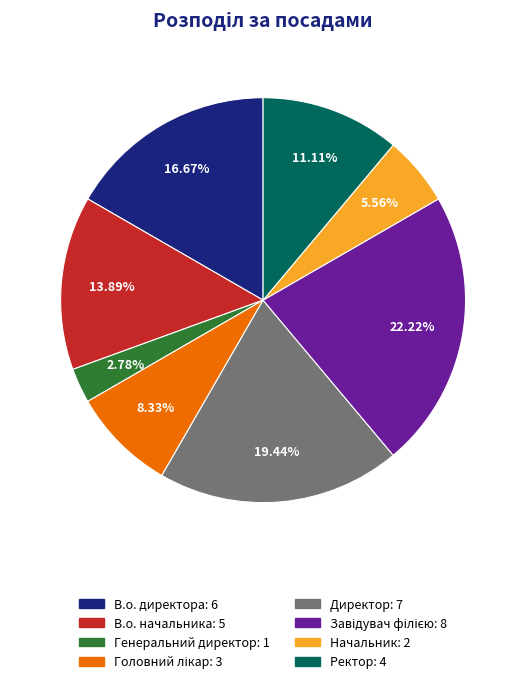

The Генеральний директор slice represents 3% of the pie. True or false?

True